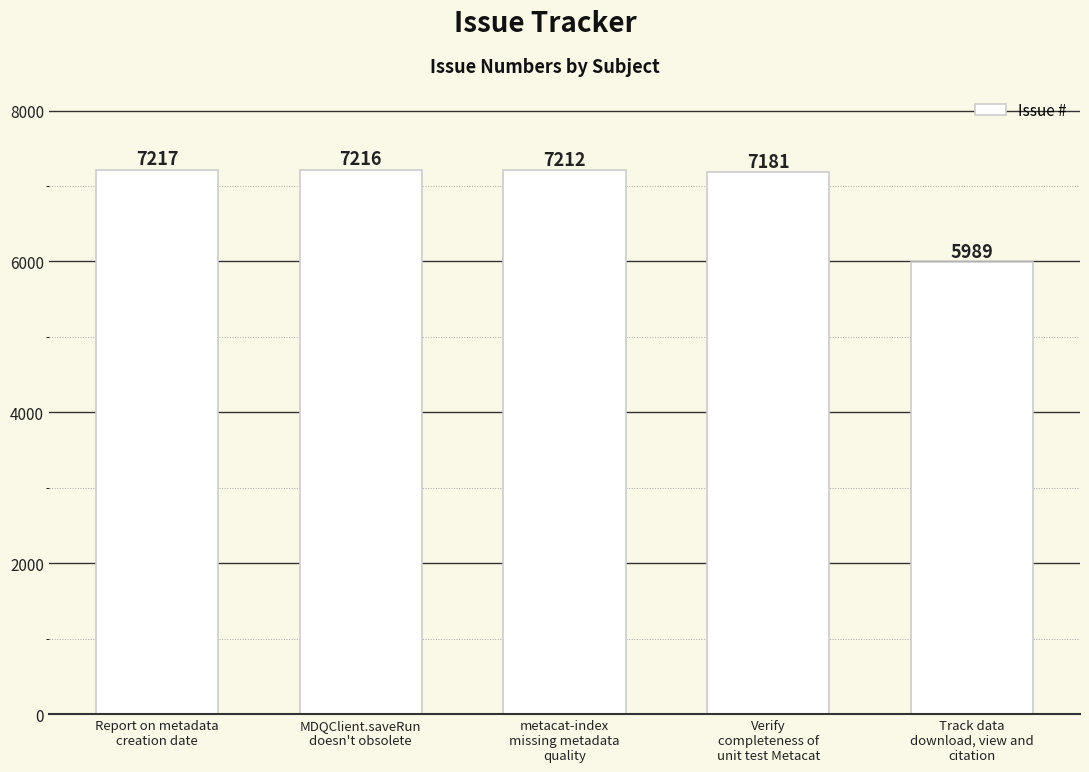

Where is the data nearest to the value 6603?

Verify
completeness of
unit test Metacat